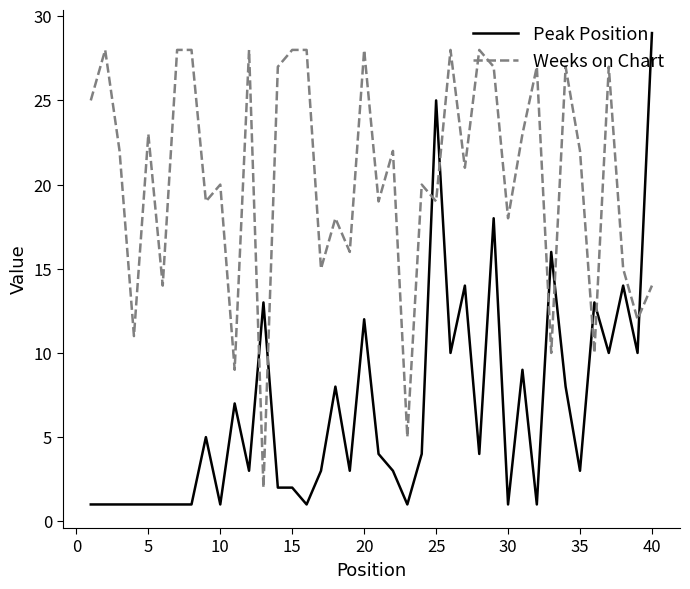

Reading left to right, what are all the values shown in this chart?

Peak Position: 1	1	1	1	1	1	1	1	5	1	7	3	13	2	2	1	3	8	3	12	4	3	1	4	25	10	14	4	18	1	9	1	16	8	3	13	10	14	10	29
Weeks on Chart: 25	28	22	11	23	14	28	28	19	20	9	28	2	27	28	28	15	18	16	28	19	22	5	20	19	28	21	28	27	18	23	27	10	27	22	10	27	15	12	14